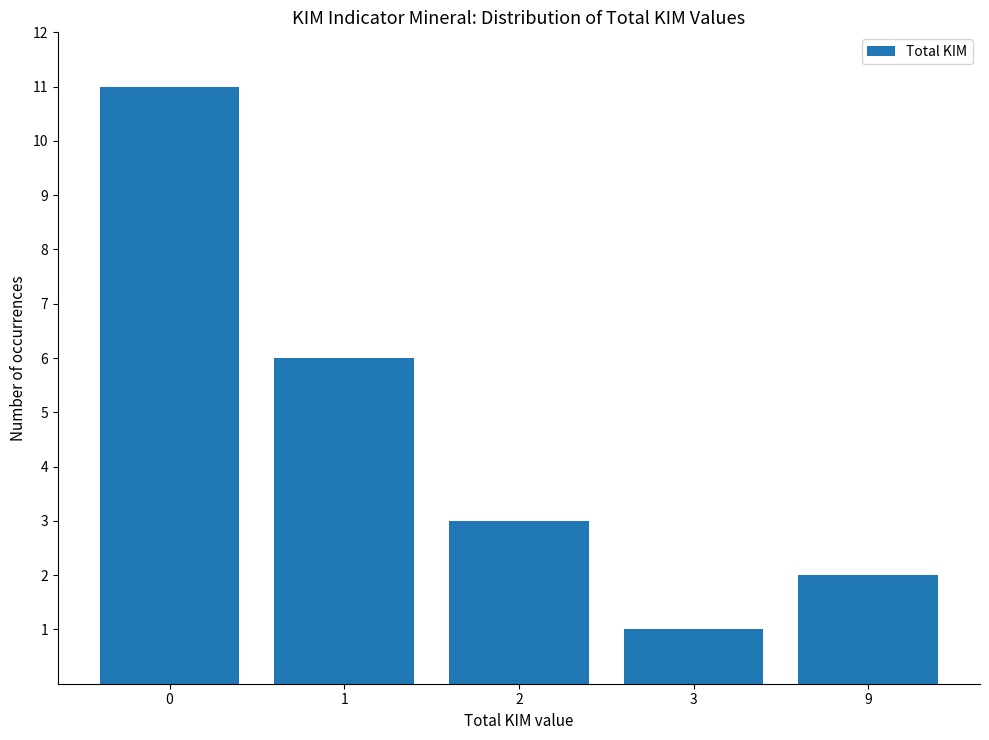

True or false: the data shows 1 at 3.

True